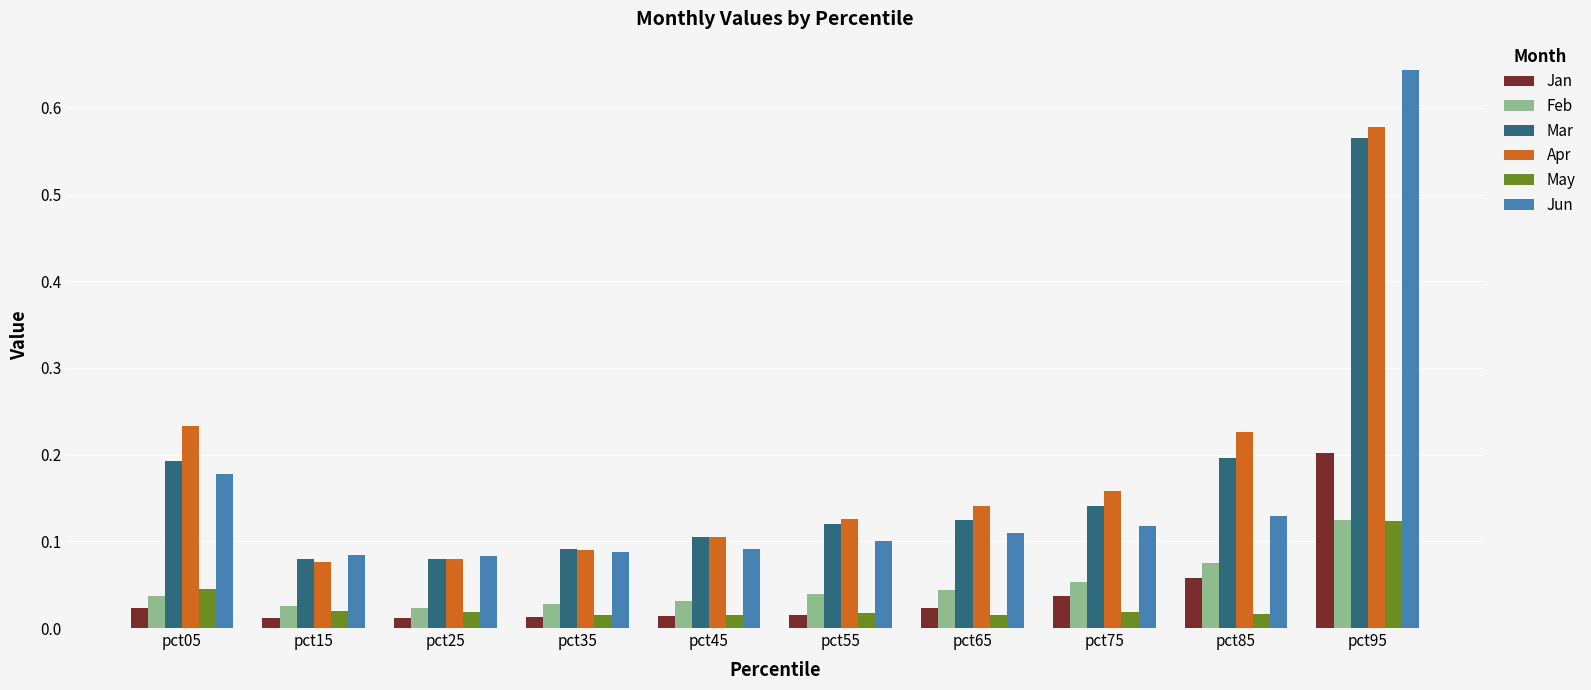

What is the difference between the highest and lowest values at pct95?

0.5